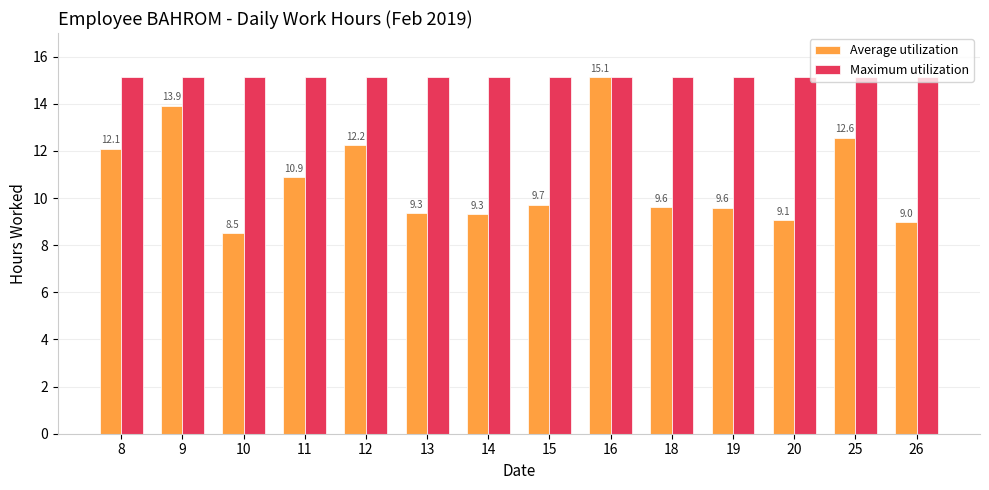

True or false: Average utilization has a value of 4.9 at 15.

False